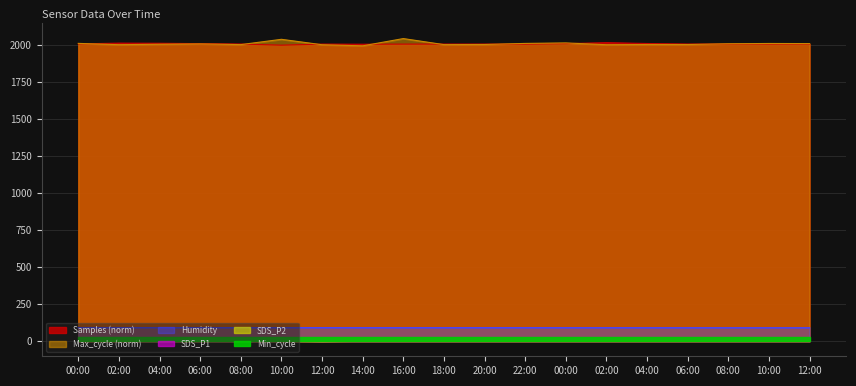

What is the label of the 19th point from the left?

12:00